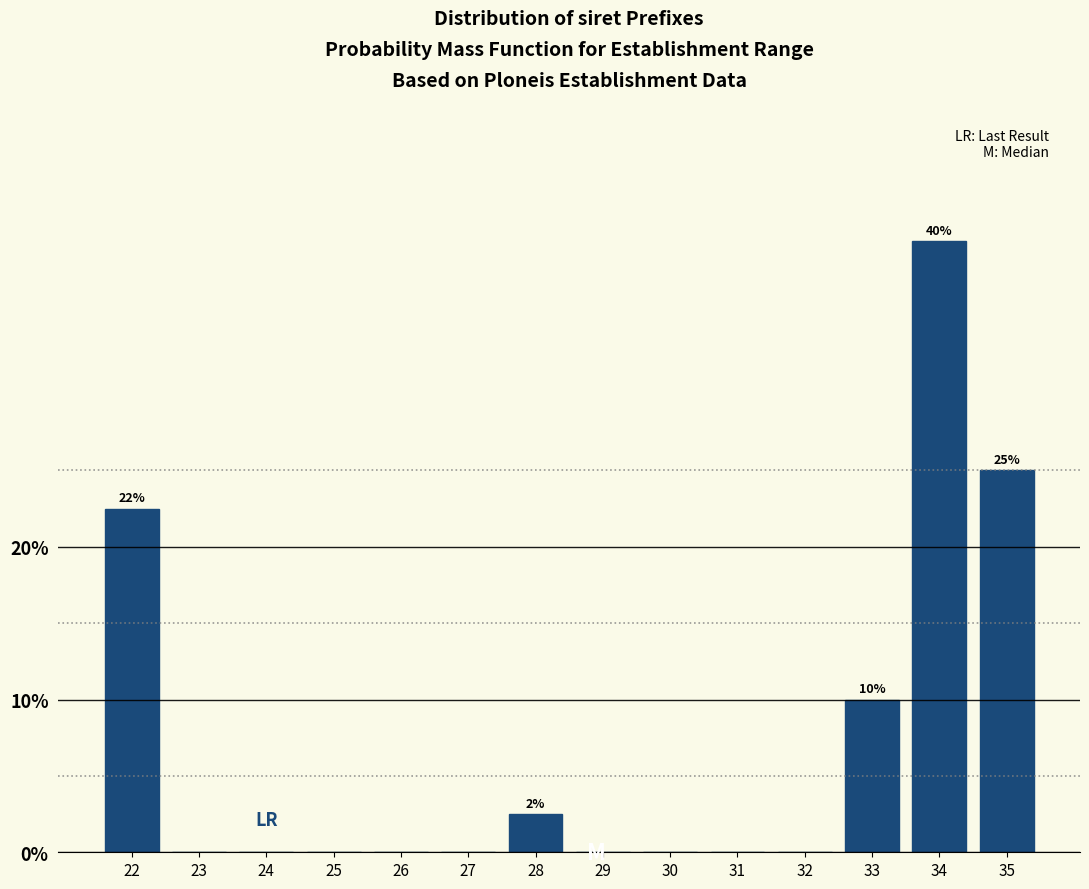

Reading left to right, list all the values displayed in this chart.

22=22.5	23=0.0	24=0.0	25=0.0	26=0.0	27=0.0	28=2.5	29=0.0	30=0.0	31=0.0	32=0.0	33=10.0	34=40.0	35=25.0